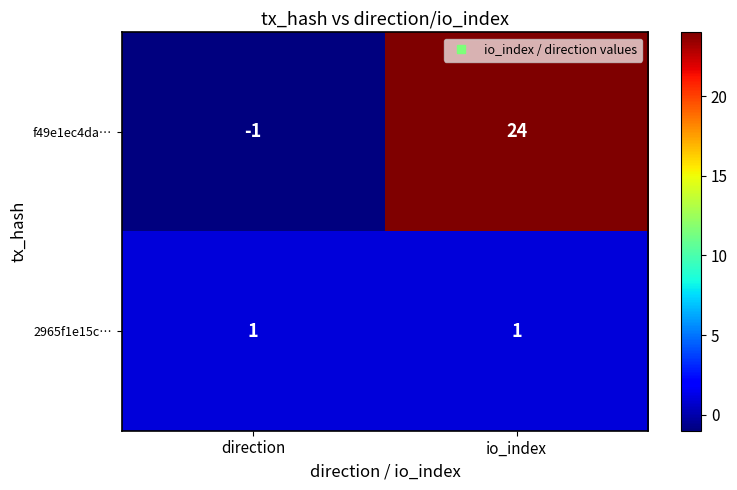

What is the approximate value of f49e1ec4da… at io_index?

24